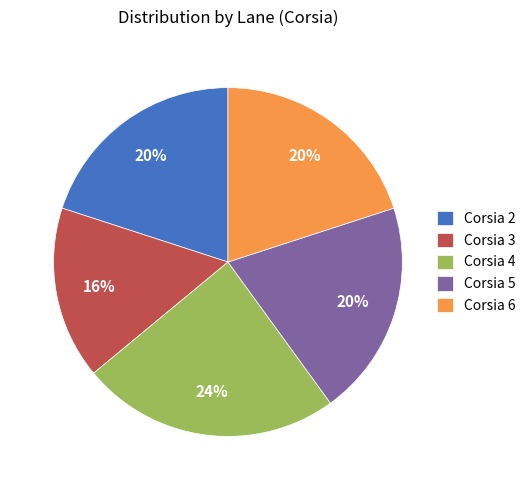

Does Corsia 3 represent more than half of the total?

No